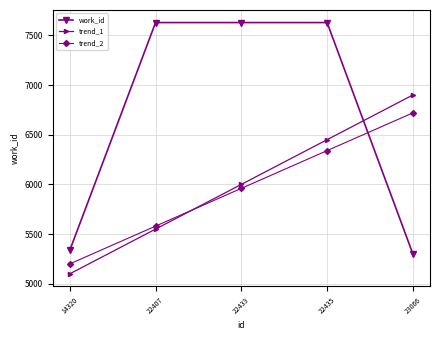

How many trend_2 values are between 5580 and 6340?

3